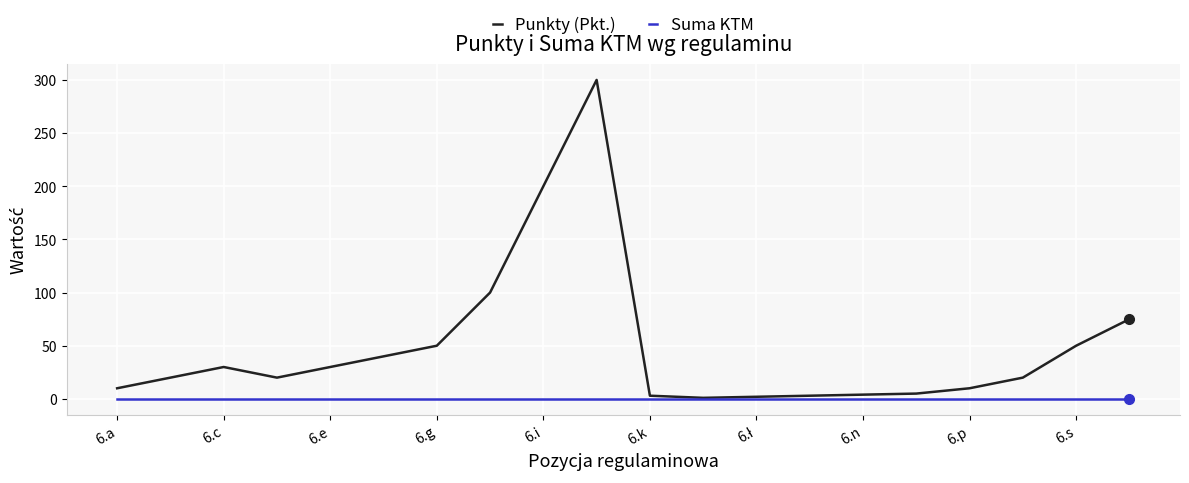

Which series has the widest spread of values?

Punkty (Pkt.)